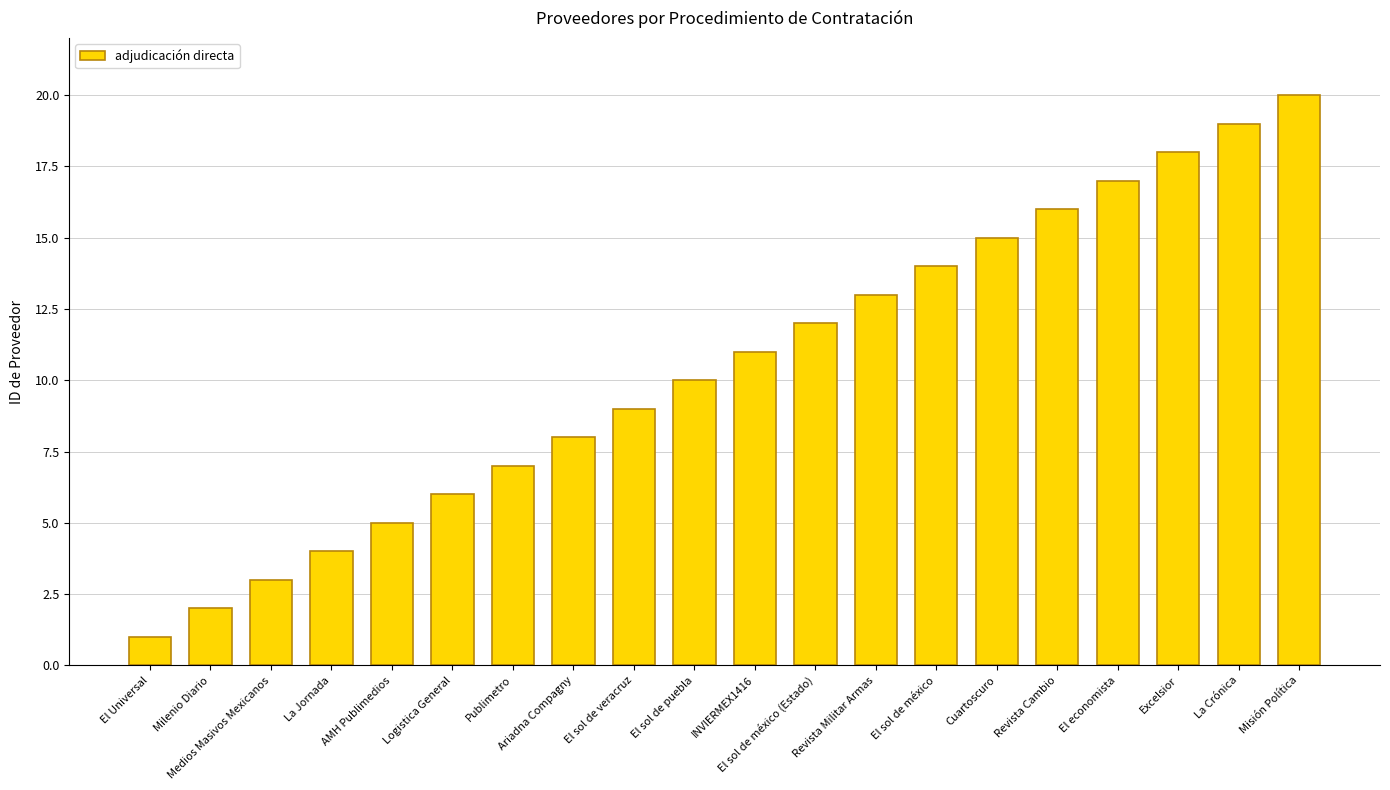

True or false: the data shows 29 at Excelsior.

False